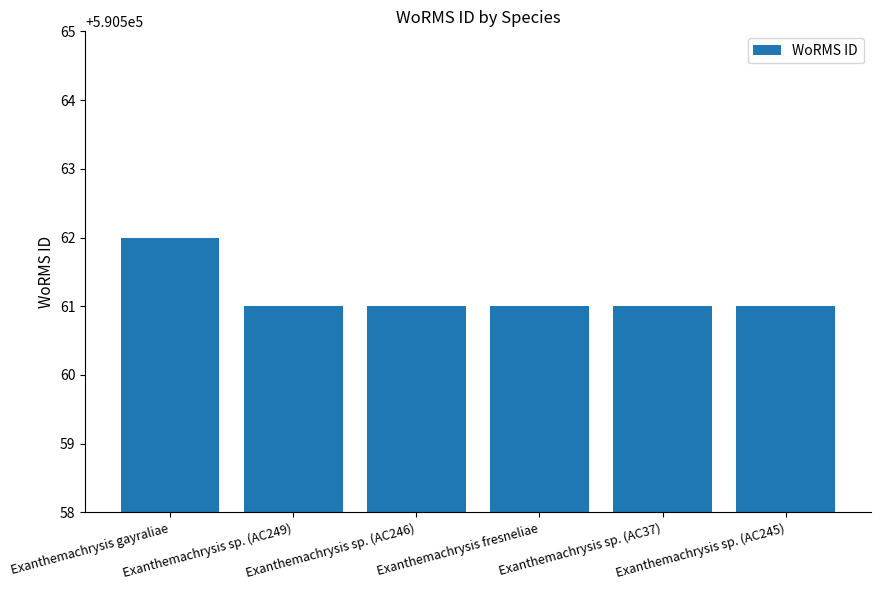

Is it true that the value at Exanthemachrysis sp. (AC245) is 780283?

False